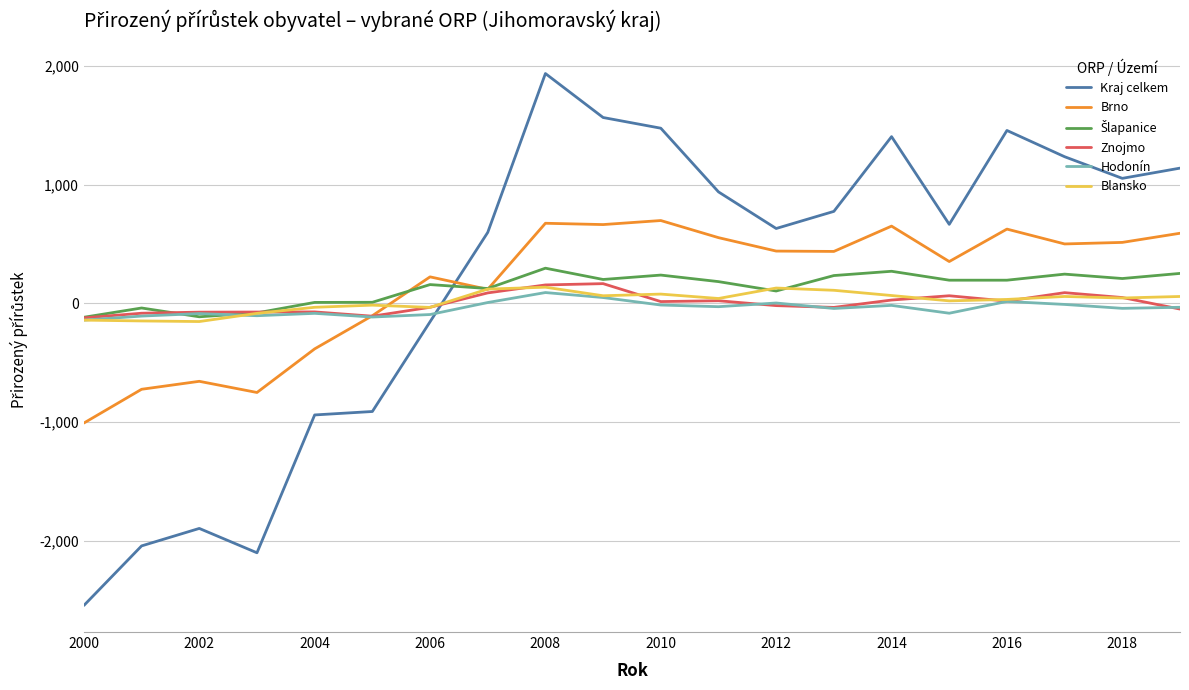

After their last crossing, which series has the higher values: Kraj celkem or Brno?

Kraj celkem